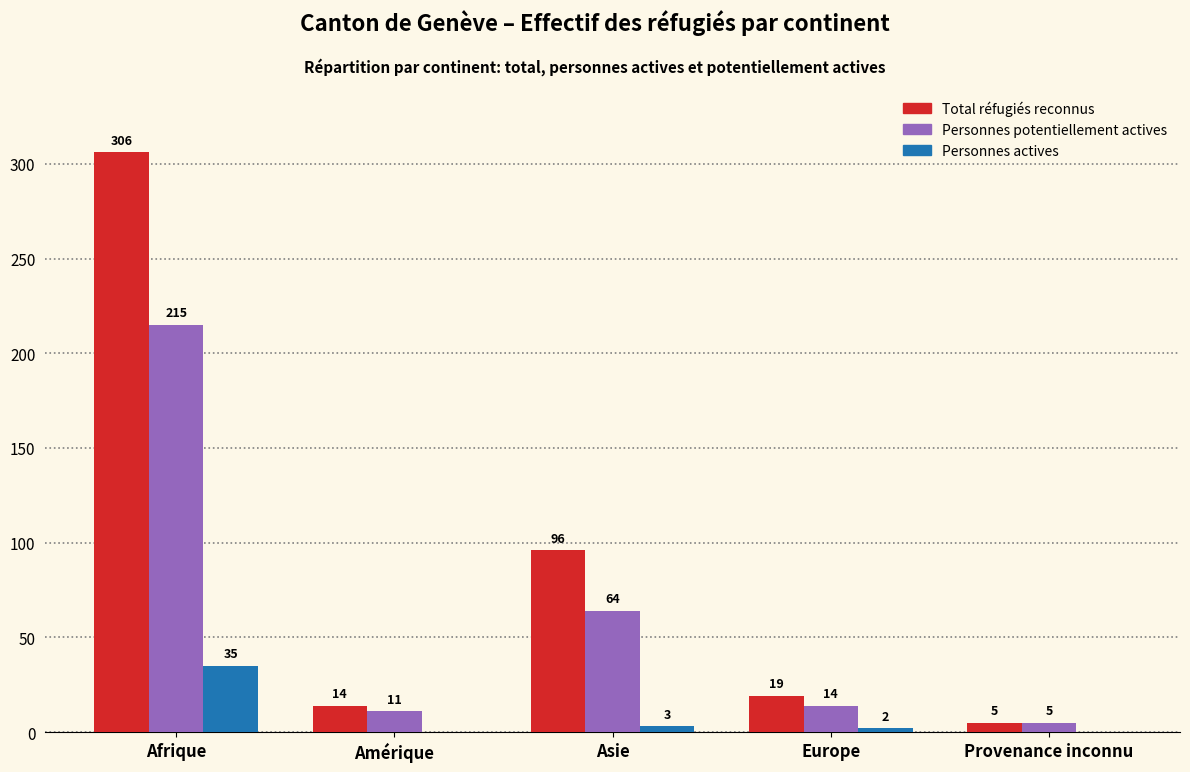

Reading right to left, extract all data points from this chart.

Total réfugiés reconnus: 5	19	96	14	306
Personnes potentiellement actives: 5	14	64	11	215
Personnes actives: 0	2	3	0	35